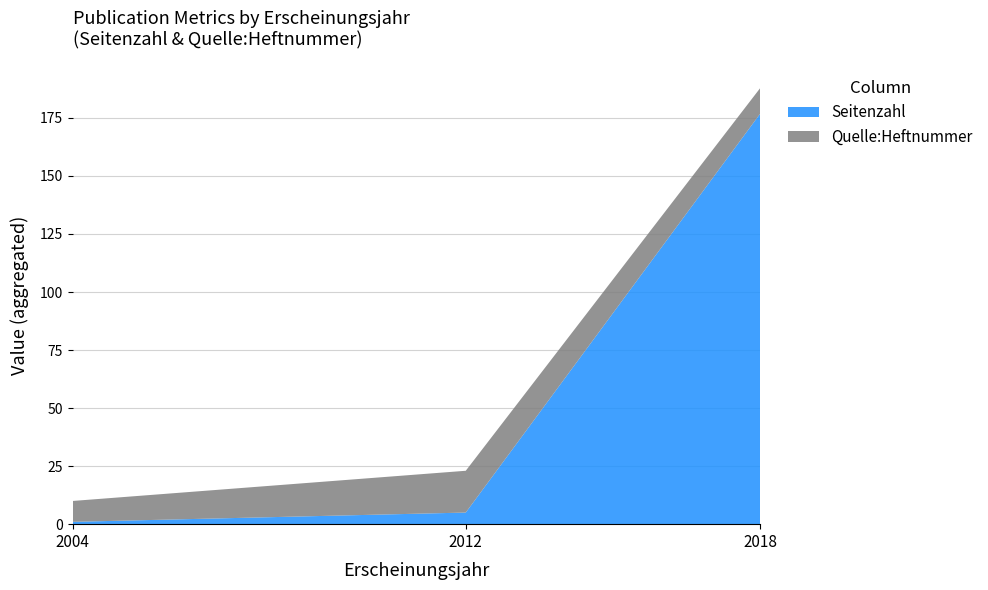

Reading left to right, transcribe the values for Seitenzahl.

2004=1	2012=5	2018=177